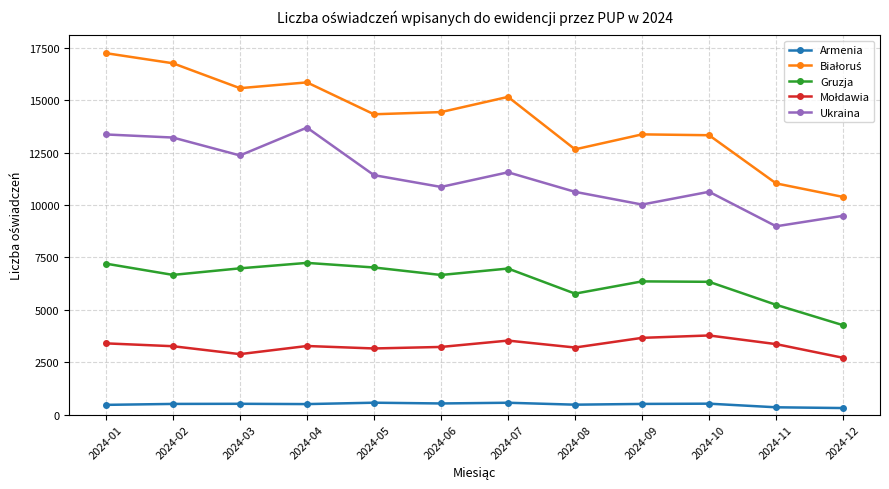

What is the sum of the Gruzja values at 2024-08 and 2024-11?

11005